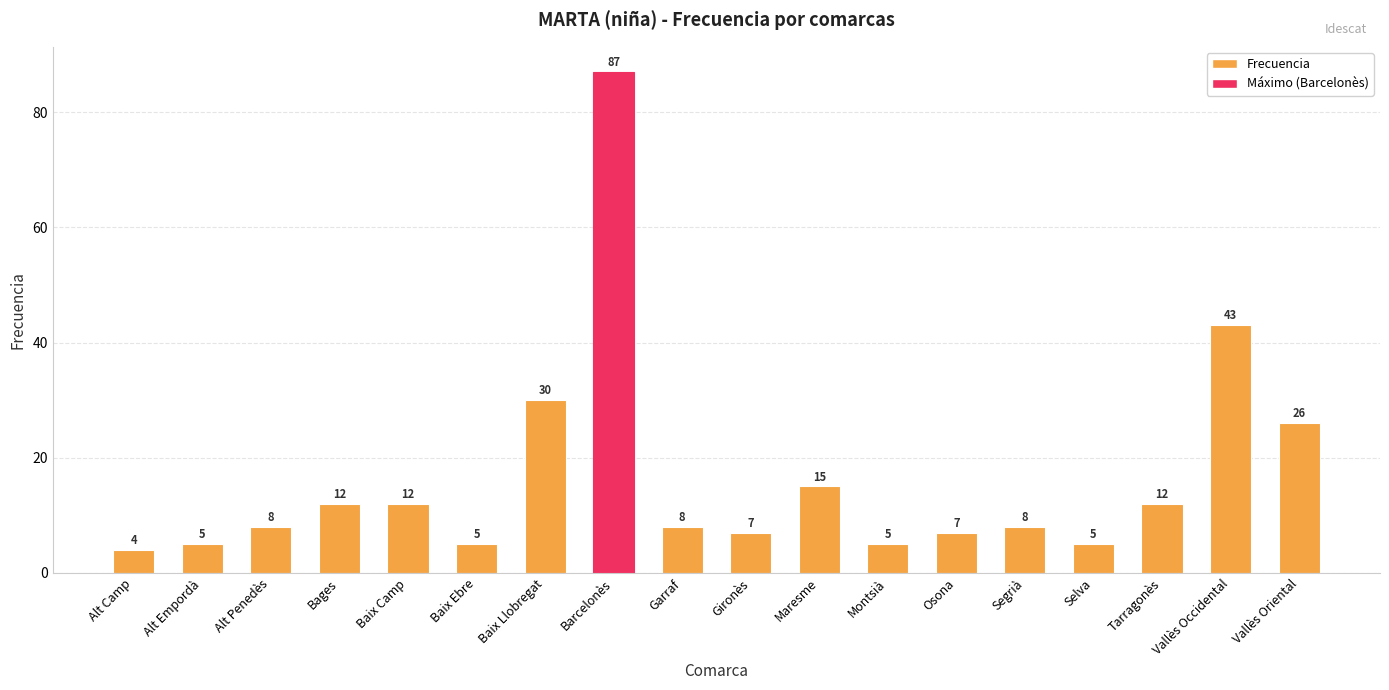

How many distinct data groups are displayed?

1